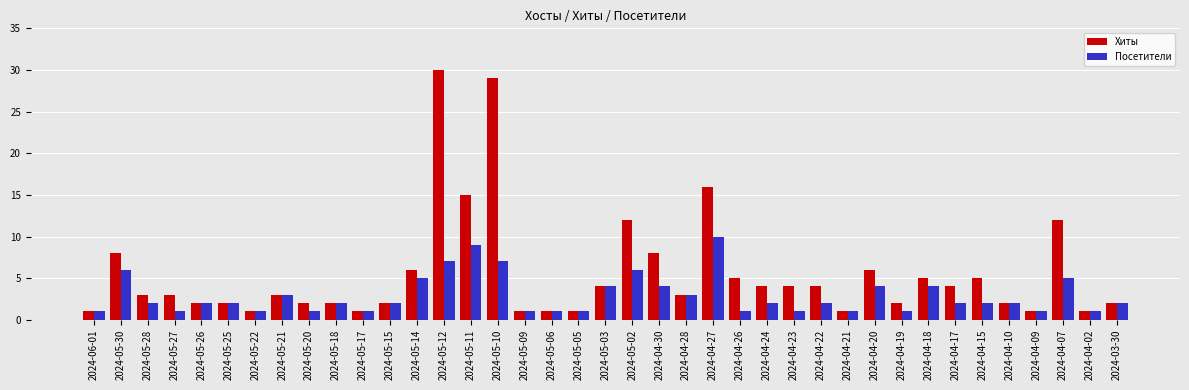

What is the average value of the Хиты series?

5